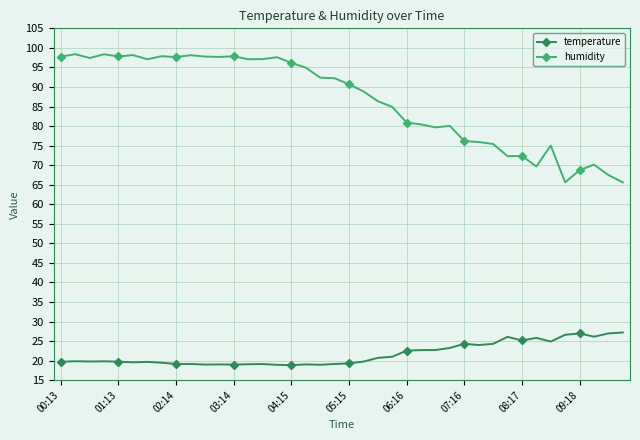

What is the value of the temperature point at the 33rd from the left?

25.2